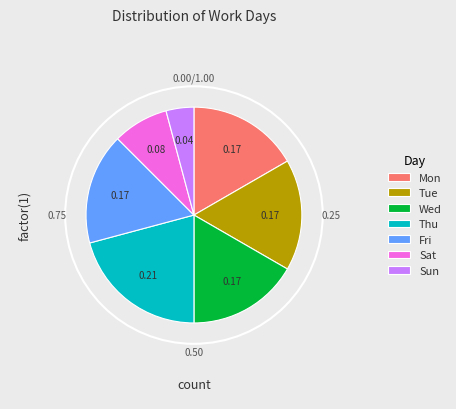

Which slice is the smallest?

Sun